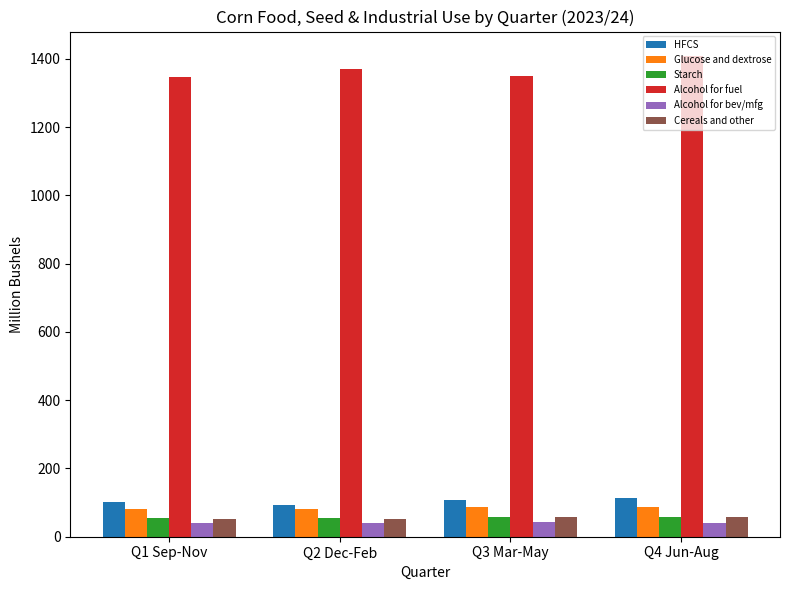

Which label corresponds to the largest value in the chart?

Q4 Jun-Aug